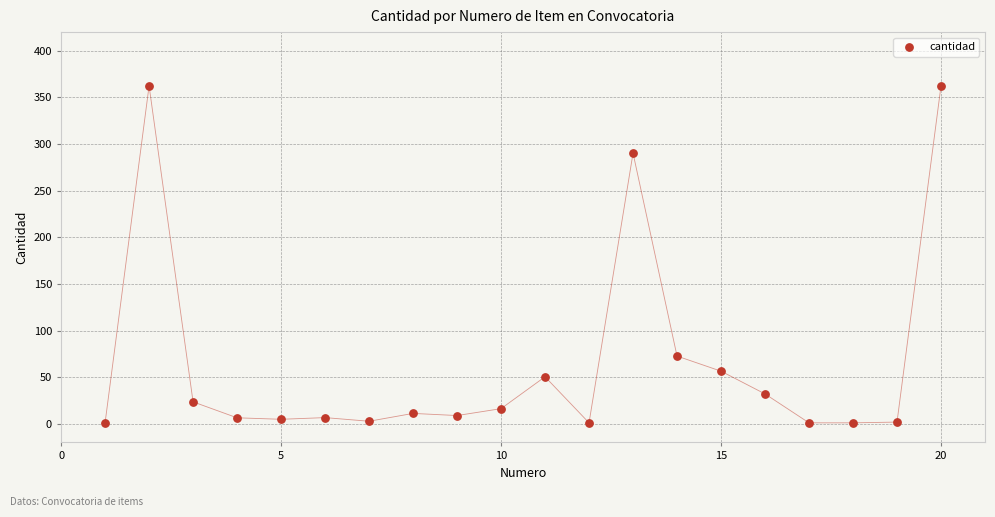

What is the range of Y values (max minus min)?

361.3